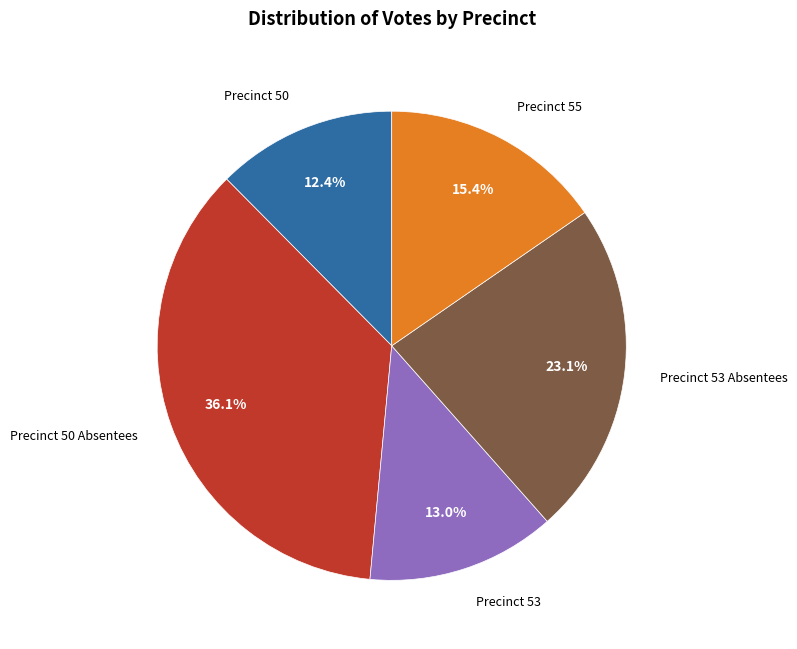

Which slice is the largest?

Precinct 50 Absentees